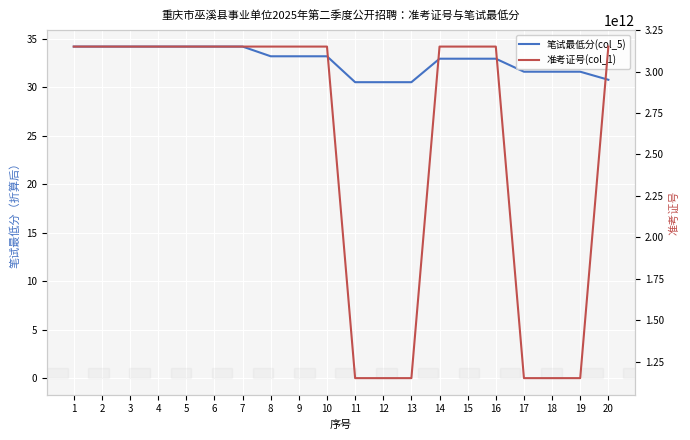

What is the difference between the 准考证号(col_1) values at 14 and 13?

2000000003699.0